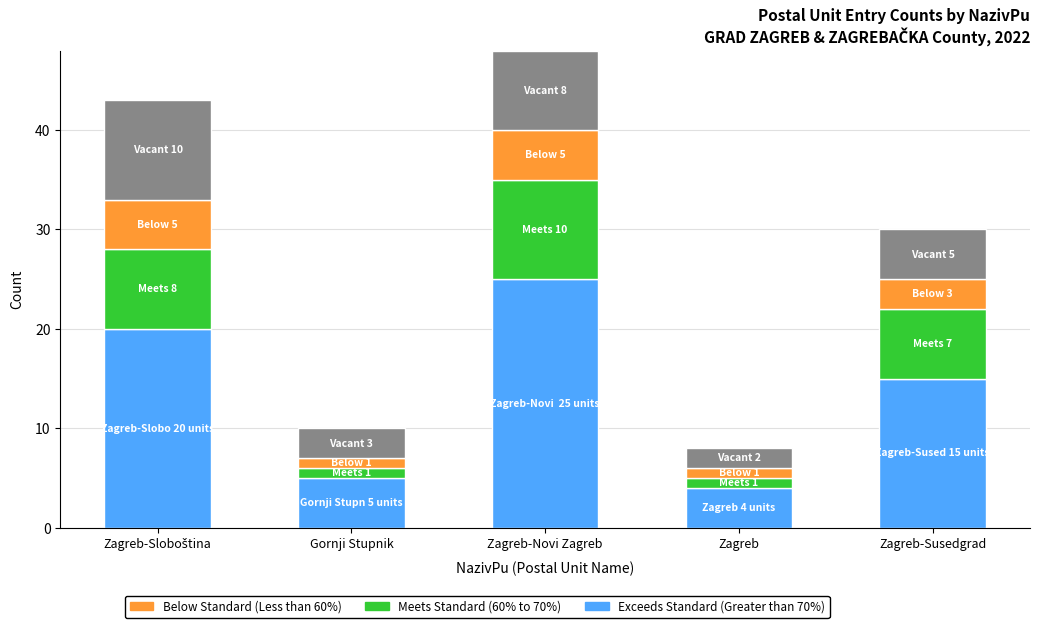

What is the total value across all series at Zagreb-Novi Zagreb?

48